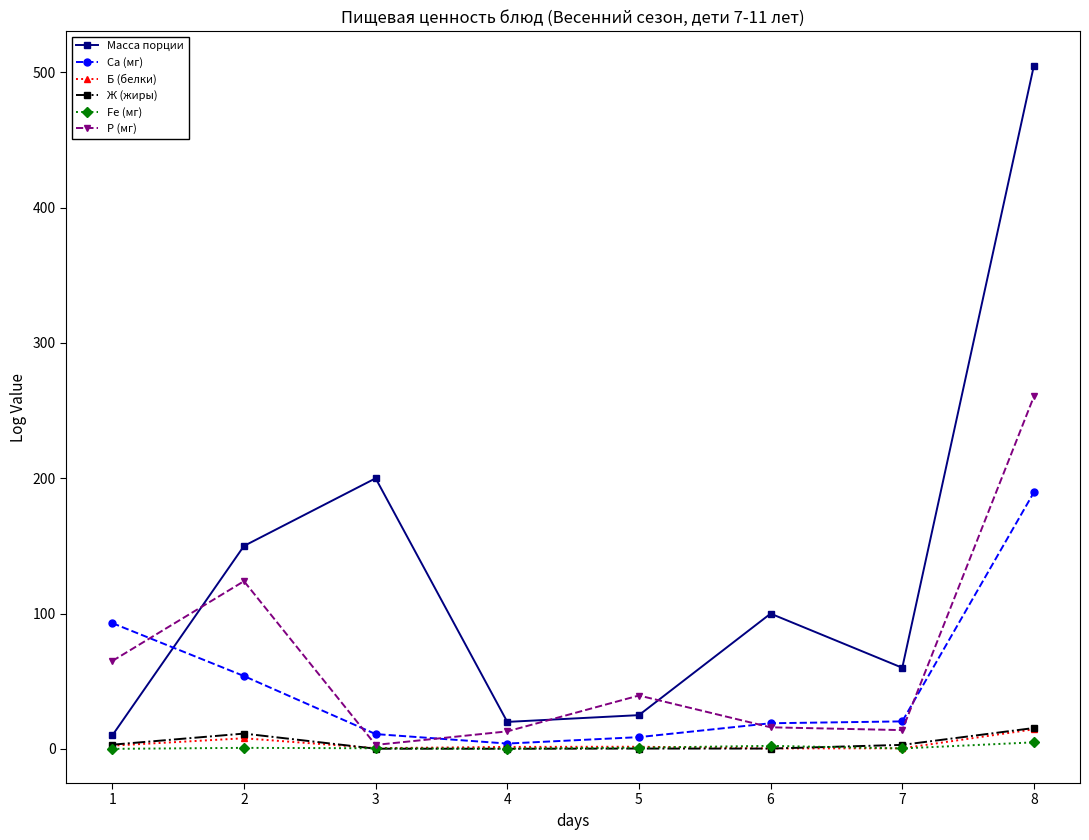

What is the difference between the Ж (жиры) values at 7 and 5?

2.7